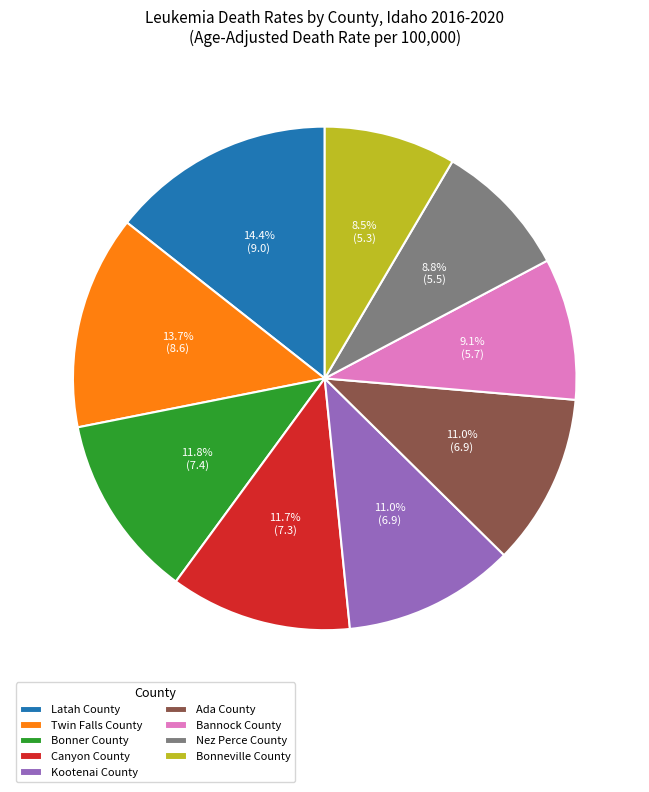

Is it true that Bonner County is 23% of the pie?

False